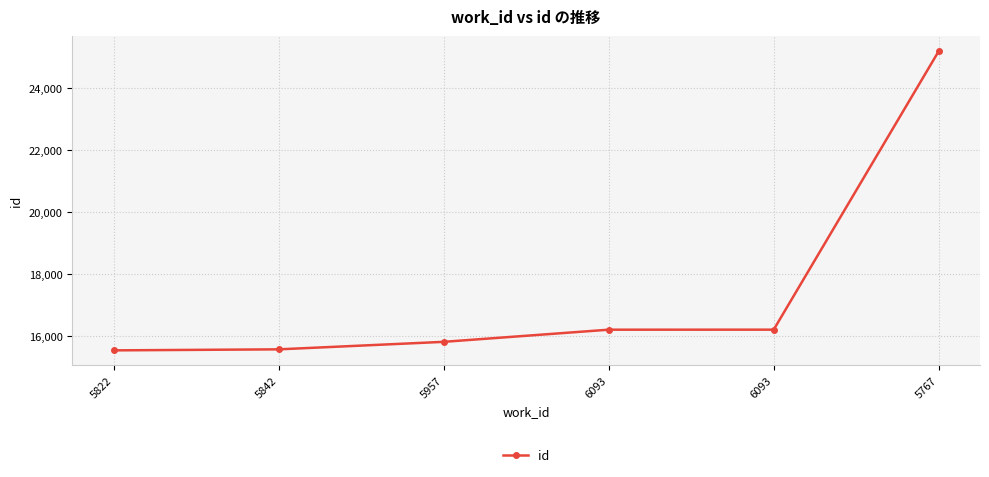

At which label does the data first exceed 16205?

6093